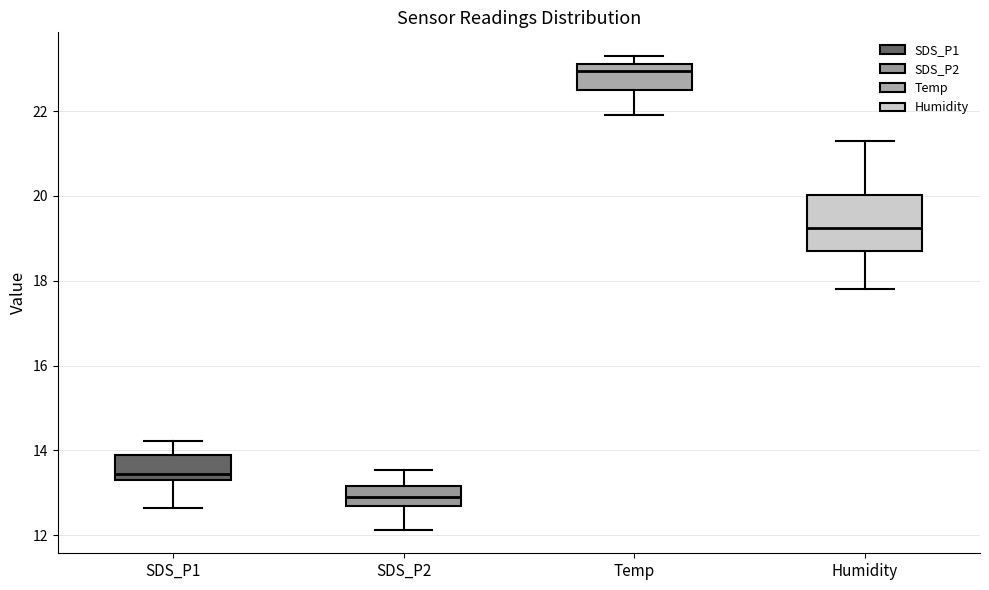

Reading left to right, read every box against the y-axis: the position of its median line, the range the box covers, and the ends of its whiskers. The values are not printed on the chart, so give them approximately, as read against the axis.

SDS_P1: median 13.4, box 13.2 to 14.0, whiskers 12.6 to 14.2
SDS_P2: median 13.0, box 12.6 to 13.2, whiskers 12.2 to 13.6
Temp: median 23.0, box 22.6 to 23.2, whiskers 22.0 to 23.4
Humidity: median 19.2, box 18.8 to 20.0, whiskers 17.8 to 21.4